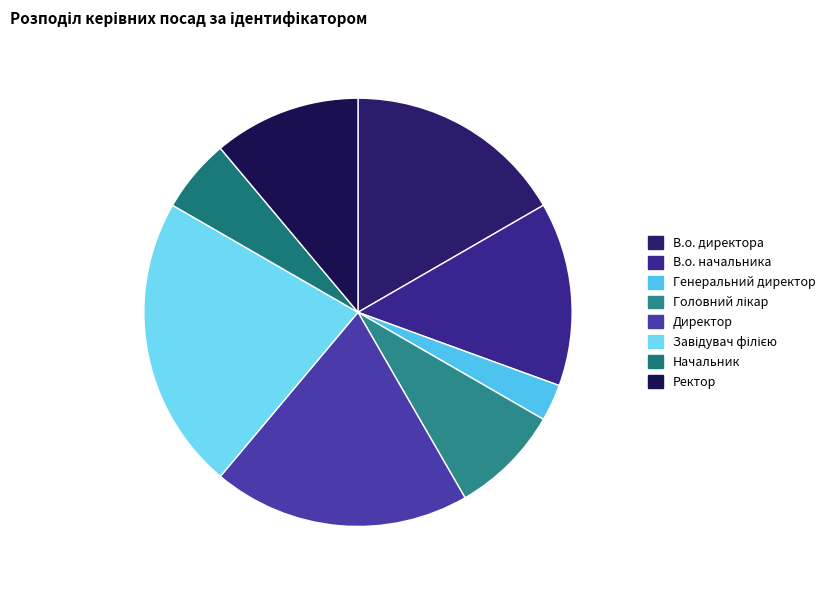

Which category has the smallest portion of the pie?

Генеральний директор